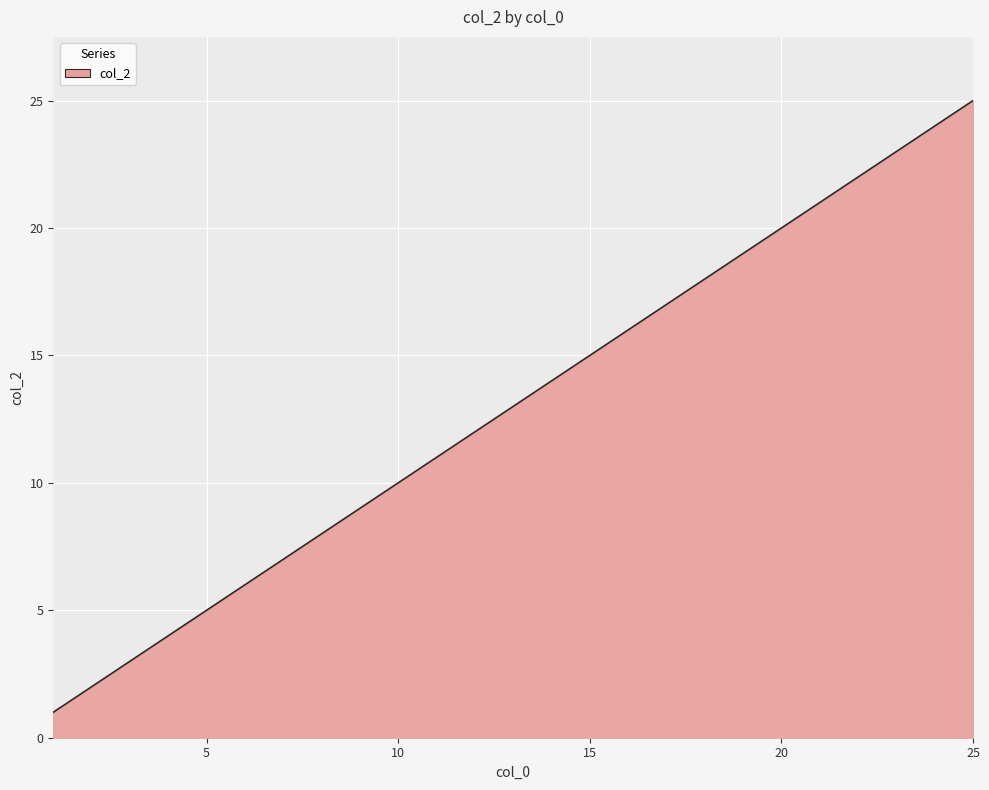

What is the maximum value shown in the chart?

25